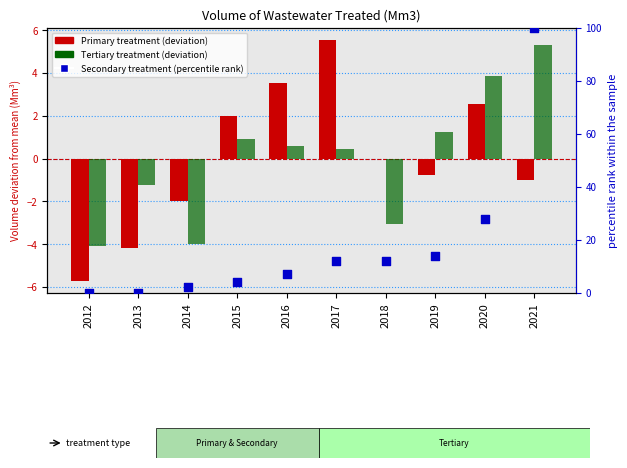

At which category is the sum across all series the highest?

2021